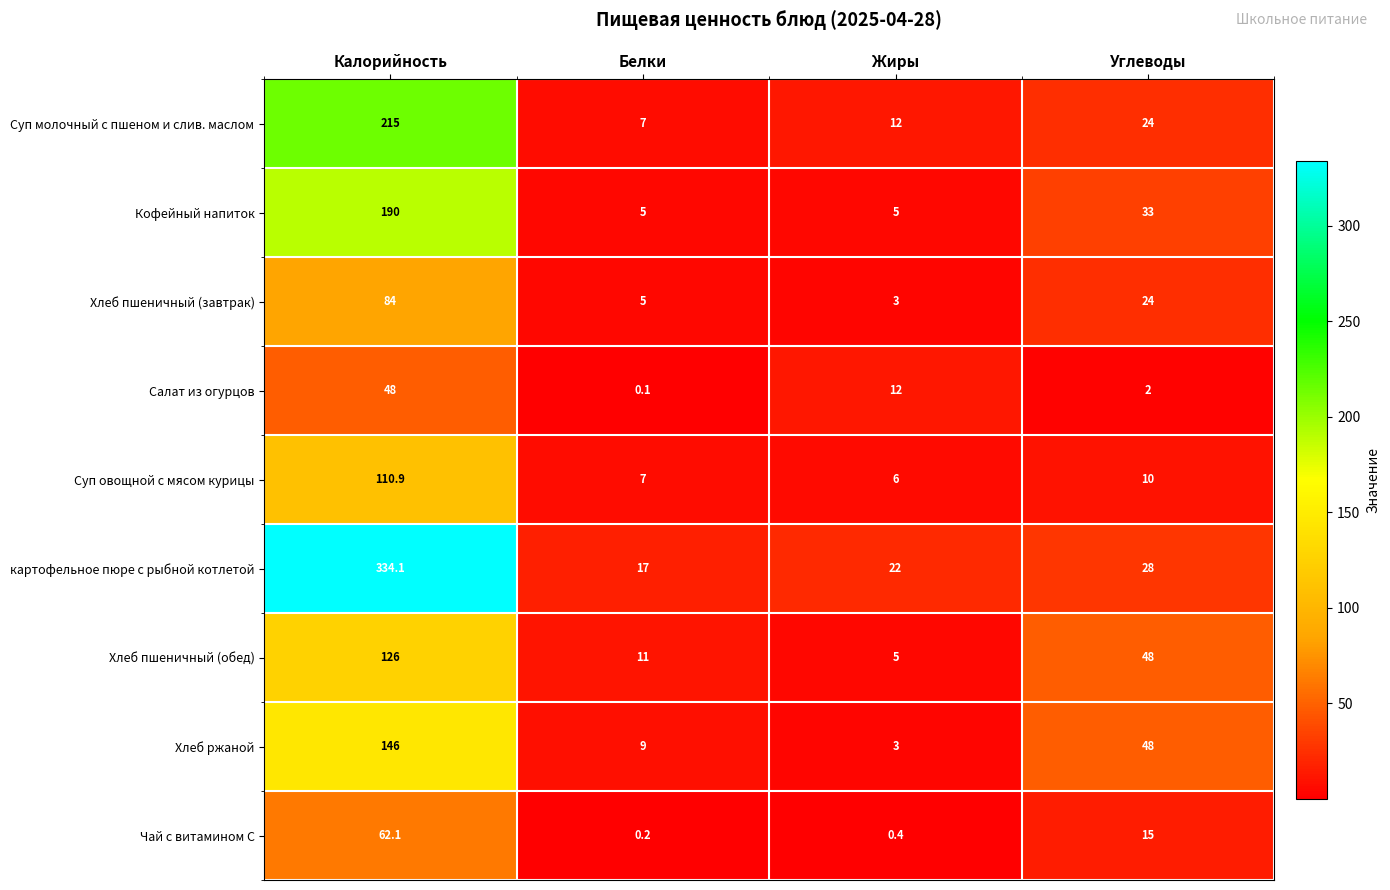

Which series has the largest total across all categories?

картофельное пюре с рыбной котлетой